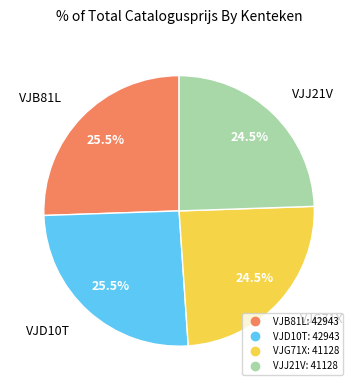

Approximately how many times larger is the value at VJB81L compared to VJG71X?

1.0